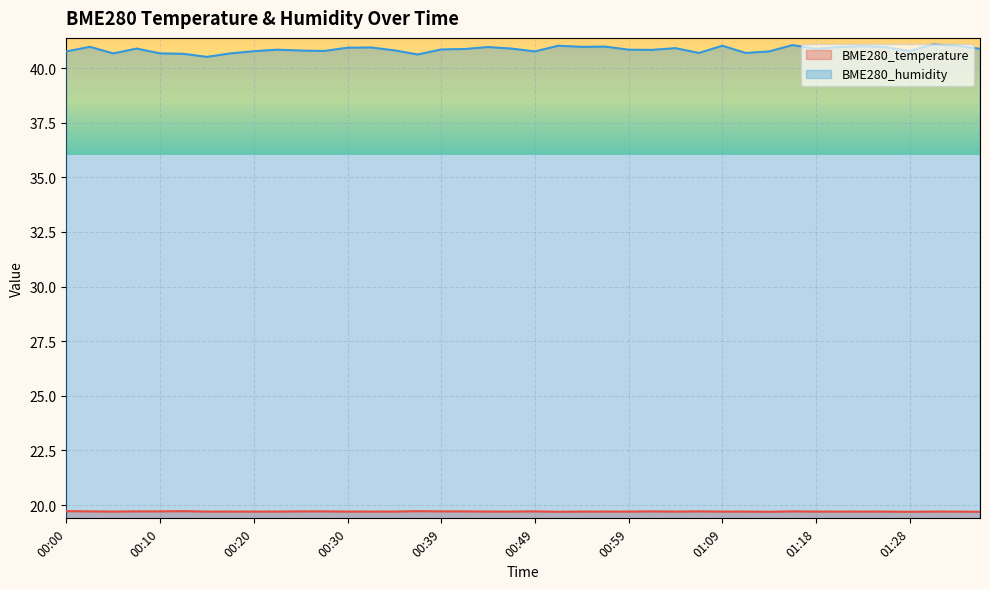

Where is the first local minimum for BME280_temperature?

00:05